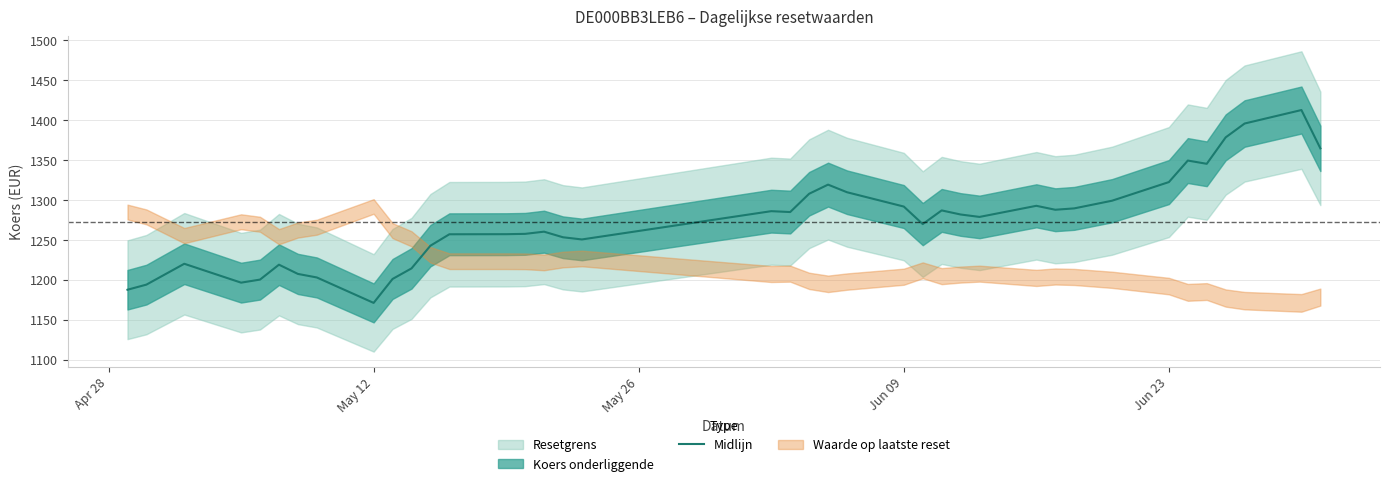

Is this an area chart (filled region under the line)?

No